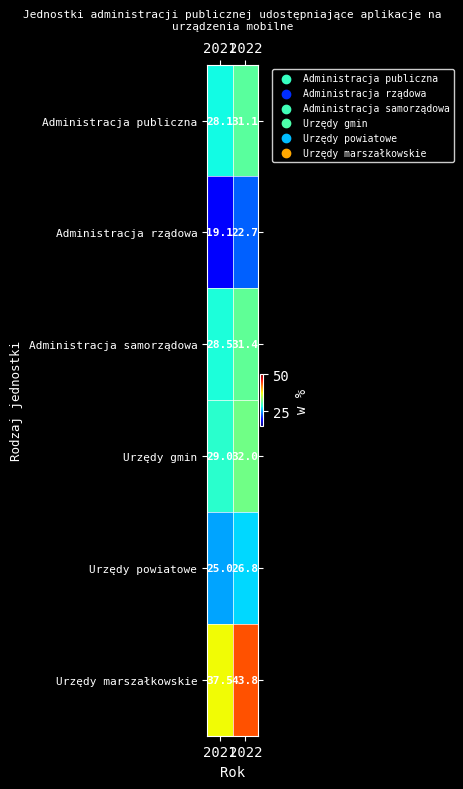

True or false: Urzędy powiatowe has a value of 40.1 at 2021.

False